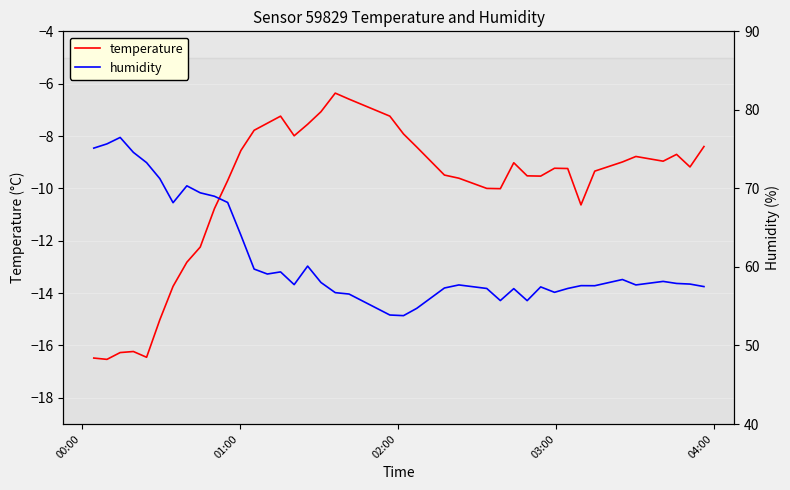

What is the lowest value of the temperature series?

-16.5